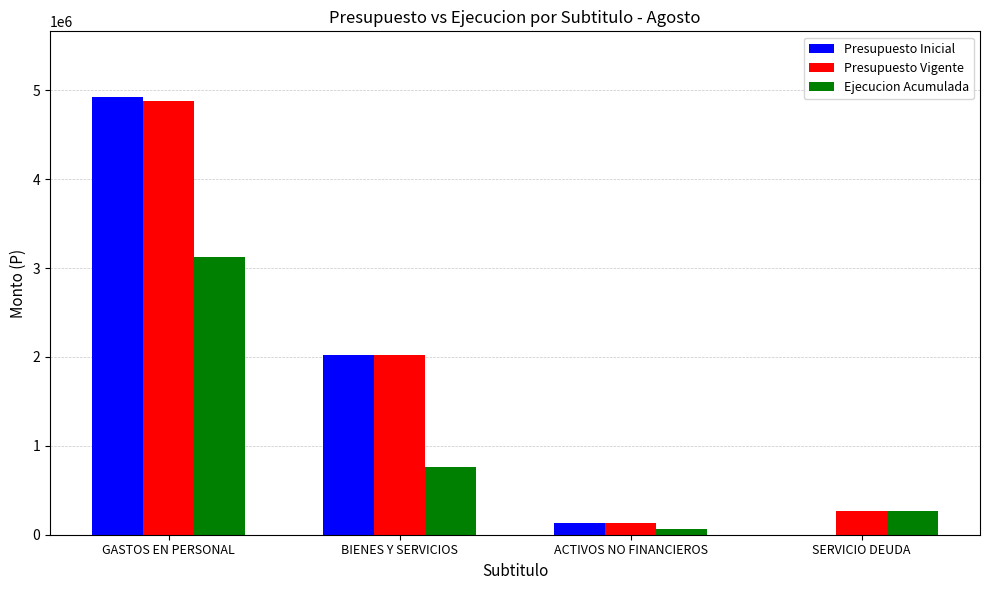

What is the average value of the Presupuesto Inicial series?

1770274